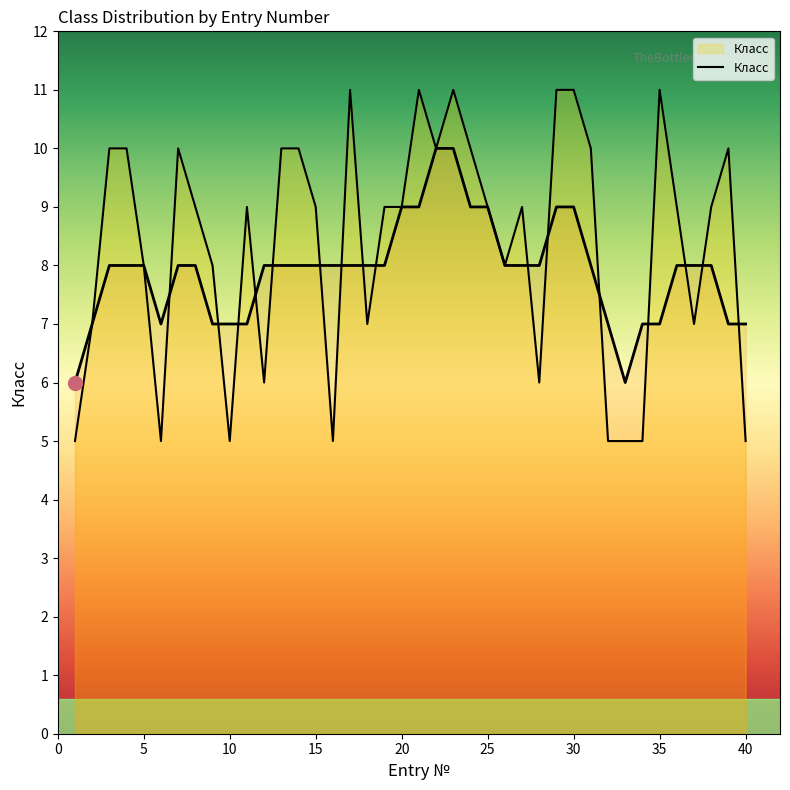

The chart shows a value of 11 at 35. True or false?

True